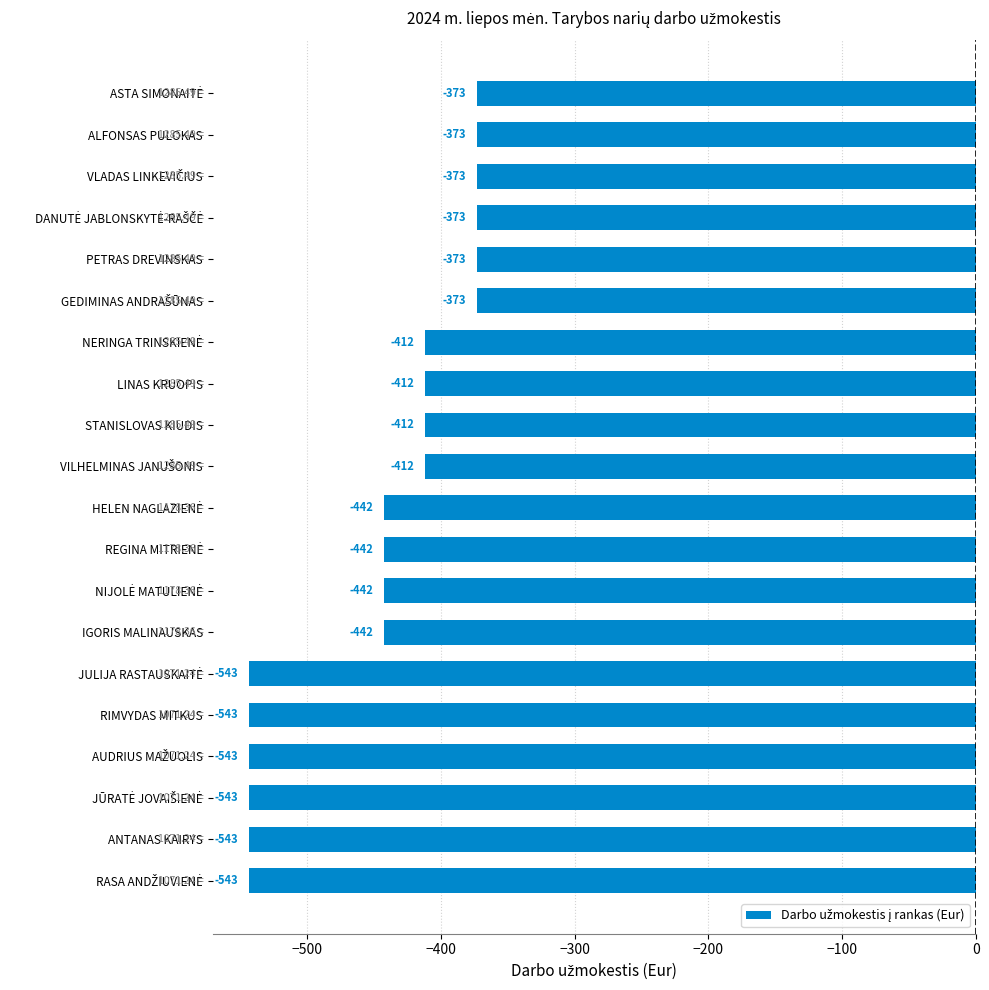

What is the sum of all values?

-8913.5